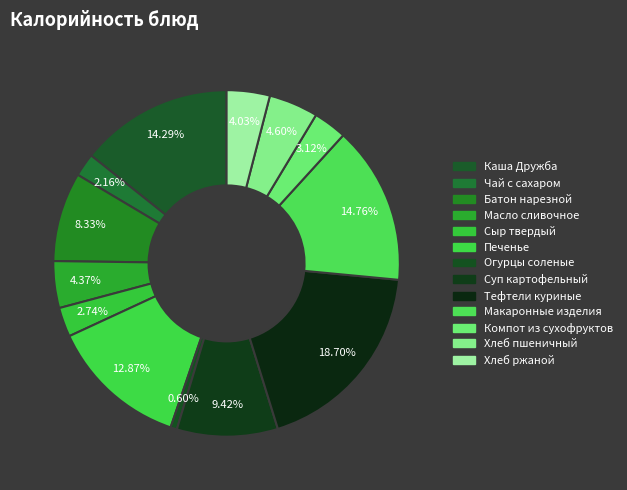

How many slices are in this pie chart?

13